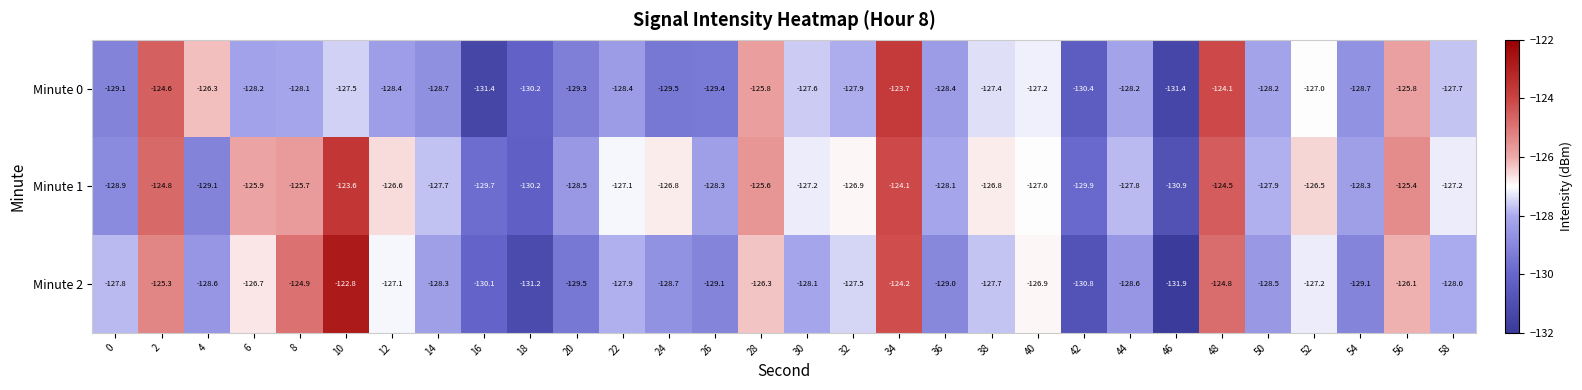

Read the Minute 2 value at 40.

-126.9